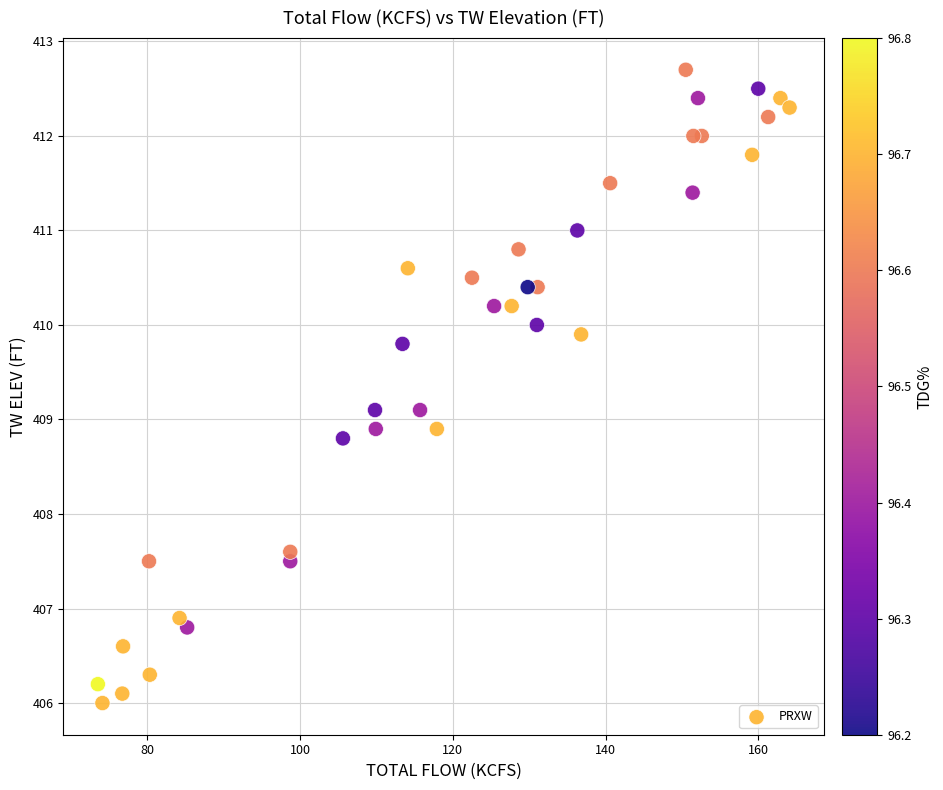

What is the range of X values (max minus min)?

90.6